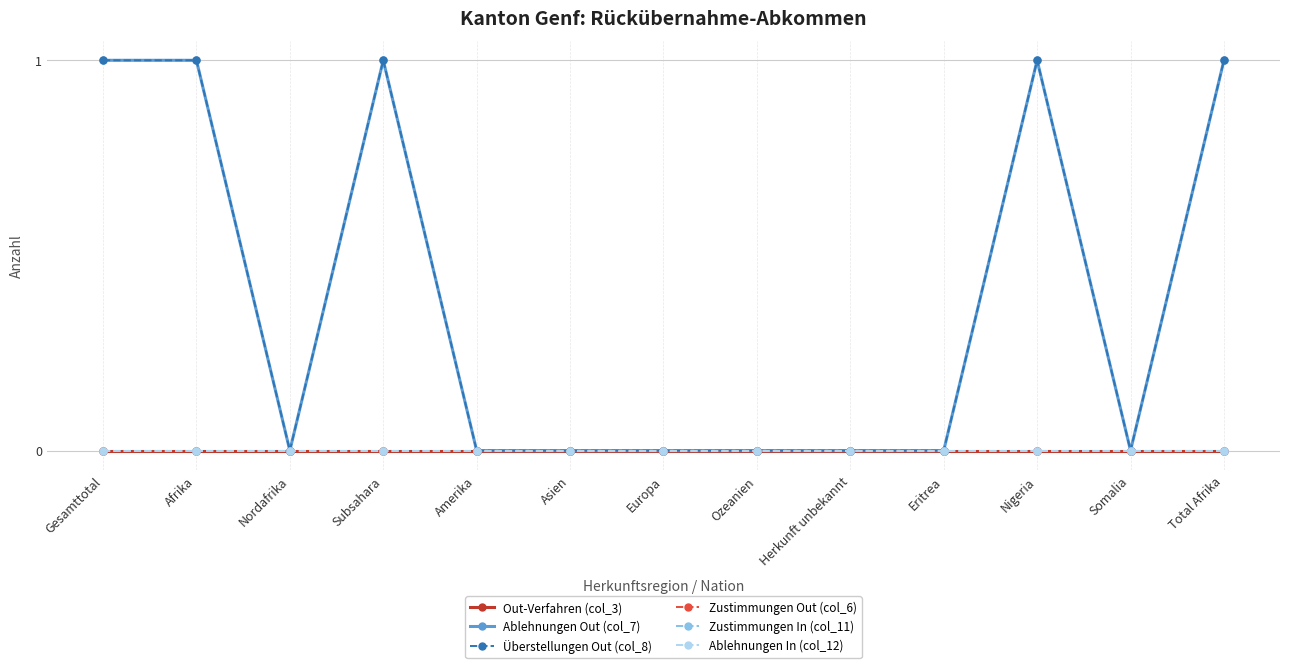

Reading left to right, extract all data points from this chart.

Out-Verfahren (col_3): Gesamttotal=0	Afrika=0	Nordafrika=0	Subsahara=0	Amerika=0	Asien=0	Europa=0	Ozeanien=0	Herkunft unbekannt=0	Eritrea=0	Nigeria=0	Somalia=0	Total Afrika=0
Ablehnungen Out (col_7): Gesamttotal=1	Afrika=1	Nordafrika=0	Subsahara=1	Amerika=0	Asien=0	Europa=0	Ozeanien=0	Herkunft unbekannt=0	Eritrea=0	Nigeria=1	Somalia=0	Total Afrika=1
Überstellungen Out (col_8): Gesamttotal=1	Afrika=1	Nordafrika=0	Subsahara=1	Amerika=0	Asien=0	Europa=0	Ozeanien=0	Herkunft unbekannt=0	Eritrea=0	Nigeria=1	Somalia=0	Total Afrika=1
Zustimmungen Out (col_6): Gesamttotal=0	Afrika=0	Nordafrika=0	Subsahara=0	Amerika=0	Asien=0	Europa=0	Ozeanien=0	Herkunft unbekannt=0	Eritrea=0	Nigeria=0	Somalia=0	Total Afrika=0
Zustimmungen In (col_11): Gesamttotal=0	Afrika=0	Nordafrika=0	Subsahara=0	Amerika=0	Asien=0	Europa=0	Ozeanien=0	Herkunft unbekannt=0	Eritrea=0	Nigeria=0	Somalia=0	Total Afrika=0
Ablehnungen In (col_12): Gesamttotal=0	Afrika=0	Nordafrika=0	Subsahara=0	Amerika=0	Asien=0	Europa=0	Ozeanien=0	Herkunft unbekannt=0	Eritrea=0	Nigeria=0	Somalia=0	Total Afrika=0